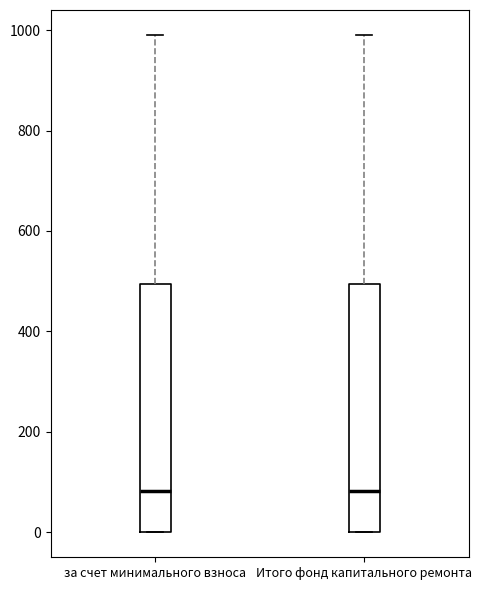

Reading left to right, transcribe this box plot: for each box, give where its median line is, the range the box spans, and where its two whiskers end, as read against the y-axis. The values are not printed on the chart, so give them approximately, as read against the axis.

за счет минимального взноса: median 80, box 0 to 500, whiskers 0 to 1000
Итого фонд капитального ремонта: median 80, box 0 to 500, whiskers 0 to 1000